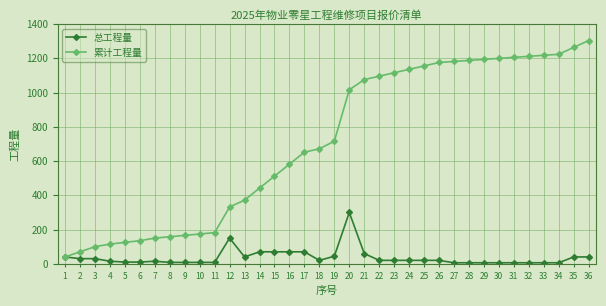

At which category does the chart reach its peak across all series?

36